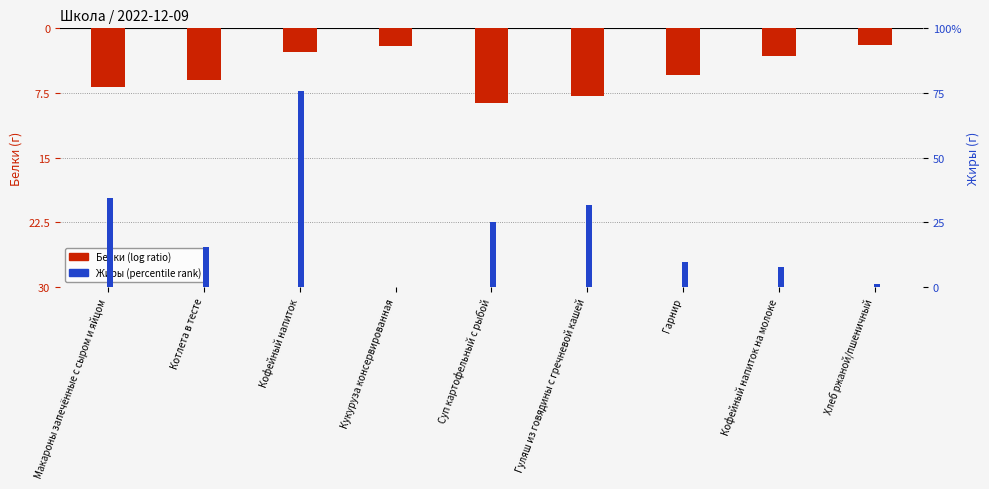

Rank the series at Хлеб ржаной/пшеничный from highest to lowest value.

Жиры, Белки